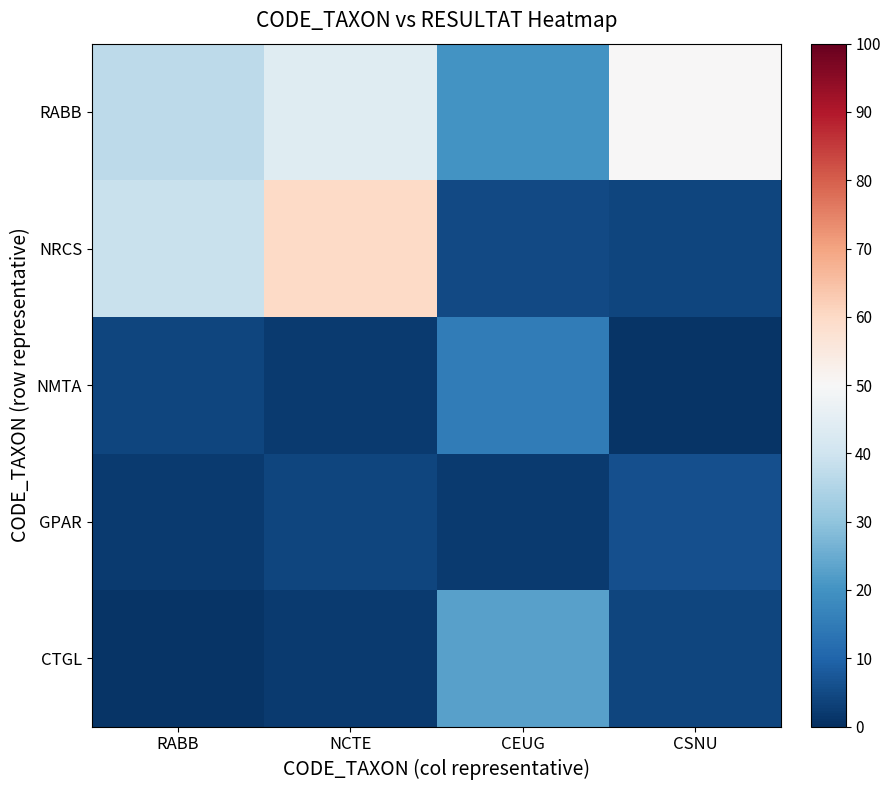

How many series are shown in this chart?

5